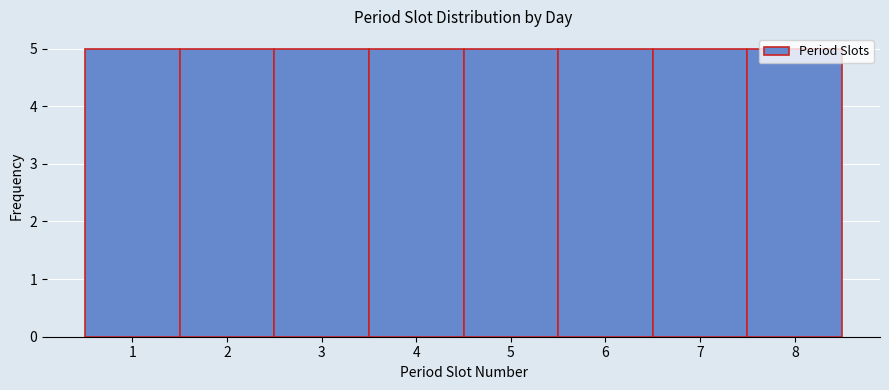

Reading left to right, transcribe this chart: for each bar, give the range it covers on the x-axis and its height. The values are not printed on the chart, so give them approximately, as read against the axis.

0.5 to 1.5: 5
1.5 to 2.5: 5
2.5 to 3.5: 5
3.5 to 4.5: 5
4.5 to 5.5: 5
5.5 to 6.5: 5
6.5 to 7.5: 5
7.5 to 8.5: 5